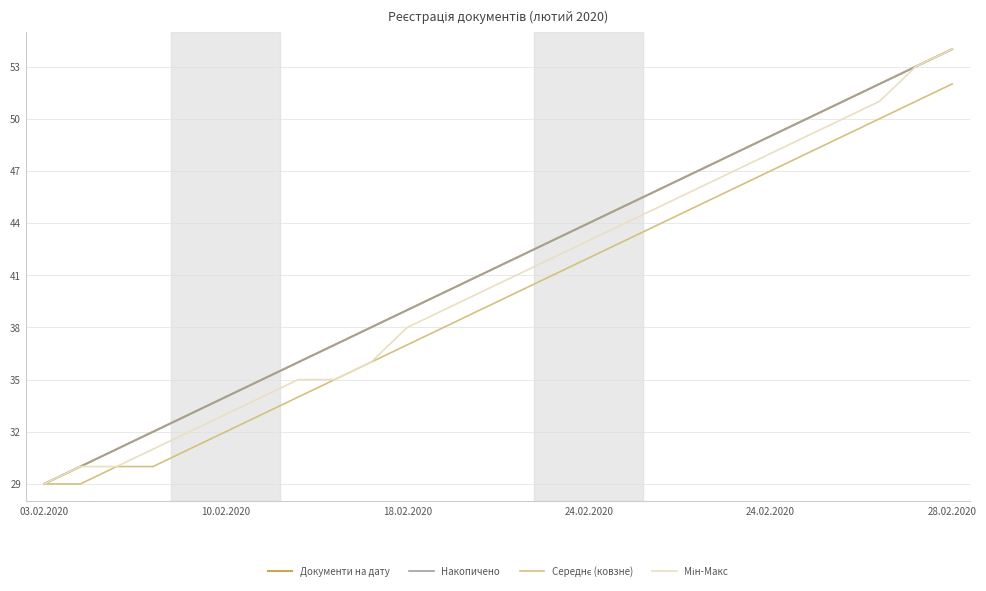

What is the average value of the Середнє (ковзне) series?

40